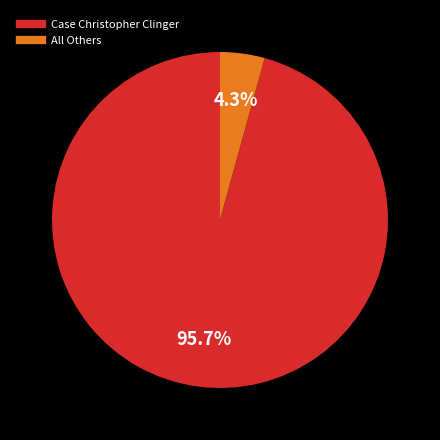

How many slices are in this pie chart?

2